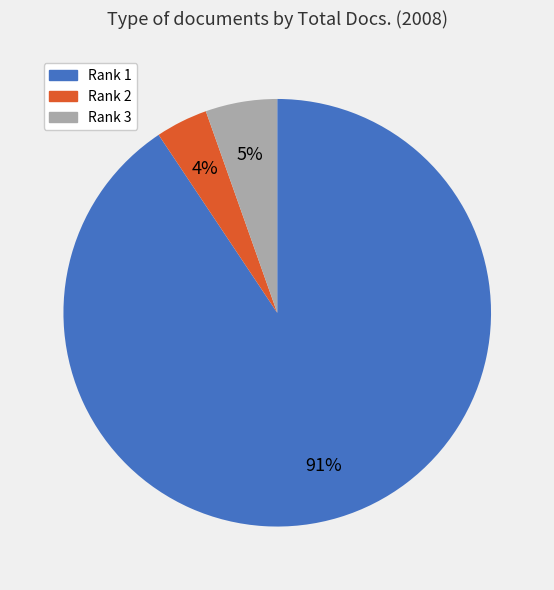

Rank the categories by value from highest to lowest.

Rank 1, Rank 3, Rank 2